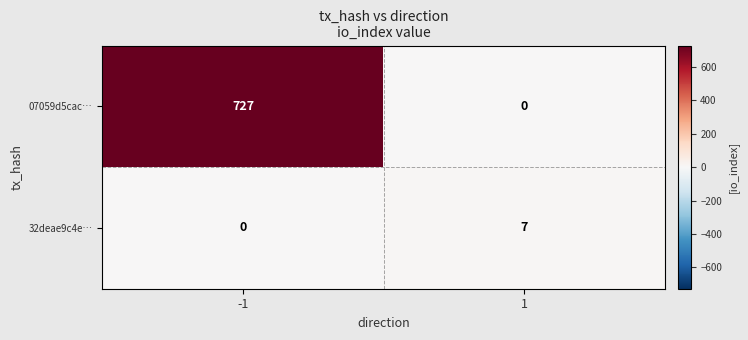

List the series in order of their peak value, highest first.

07059d5cac…, 32deae9c4e…